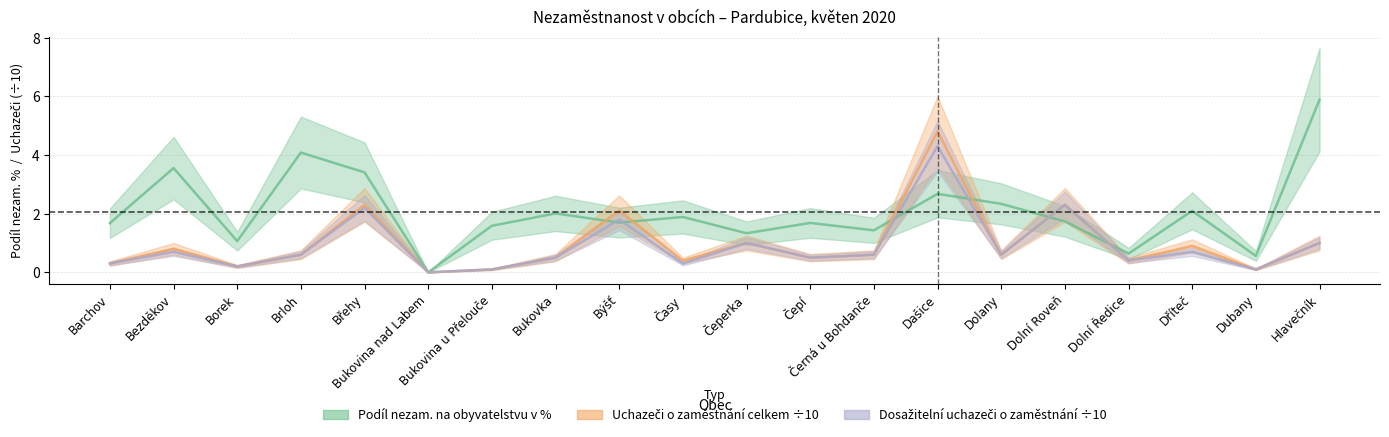

Between Bezděkov and Brloh, which series saw the biggest shift?

Podíl nezam. na obyvatelstvu v %